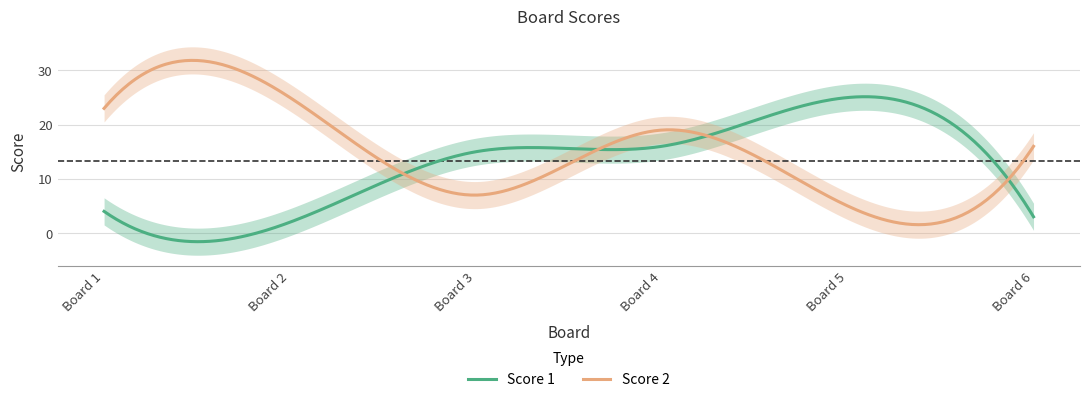

The value of Score 2 at 5 is 5. True or false?

True